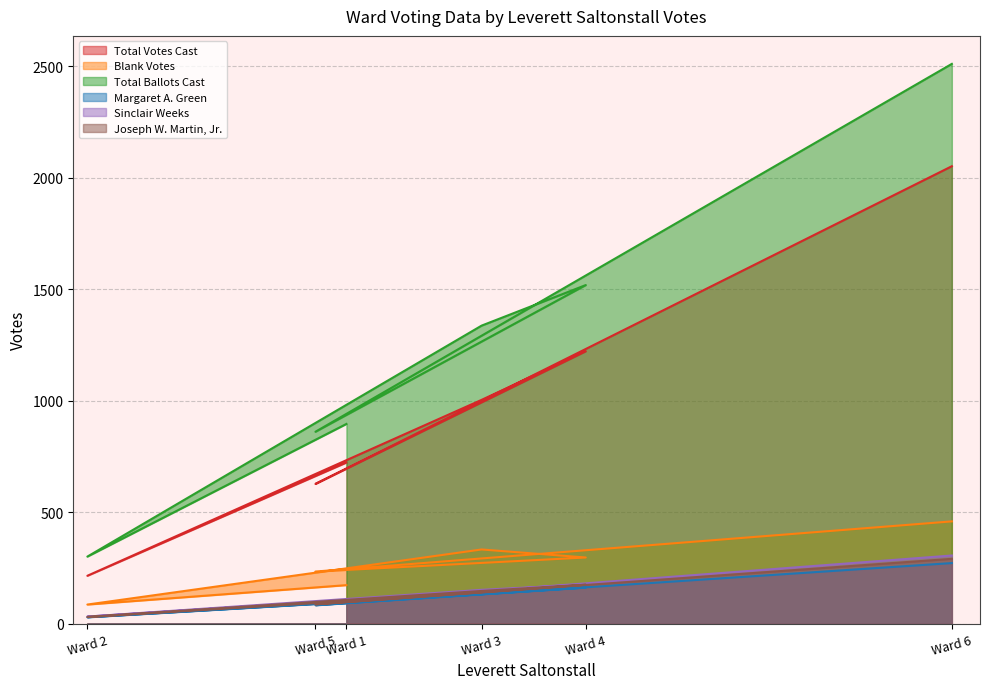

What is the difference between the maximum and second lowest values in the Joseph W. Martin, Jr. series?

204